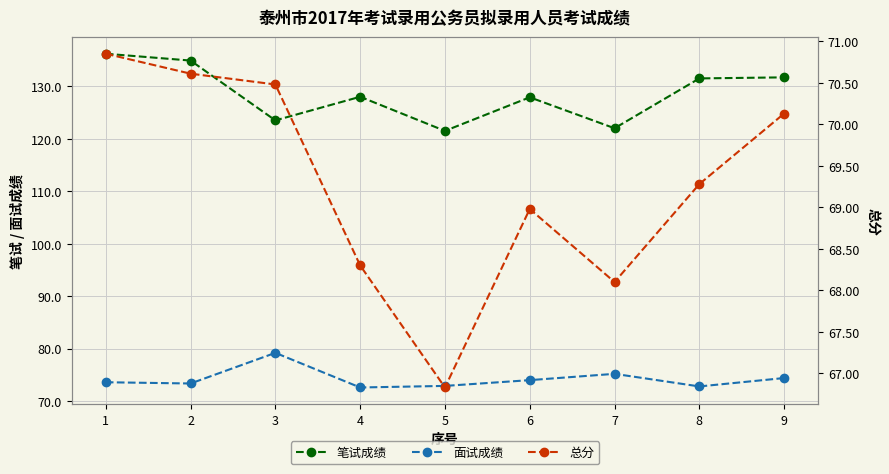

What is the difference between the maximum and minimum values in the 笔试成绩 series?

14.7